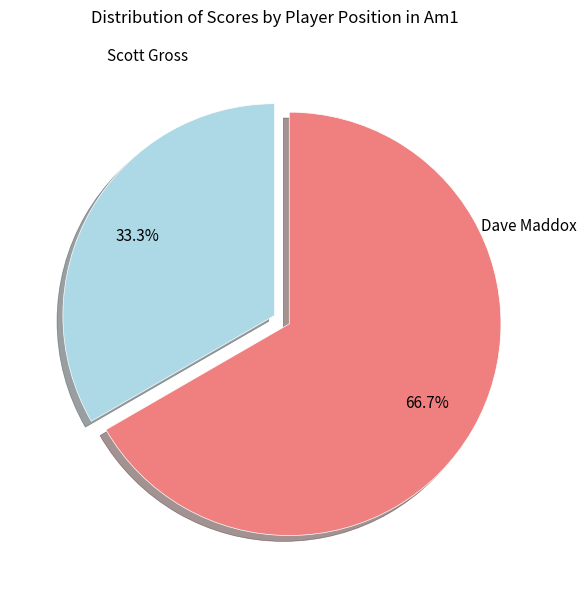

How many segments does this pie chart have?

2